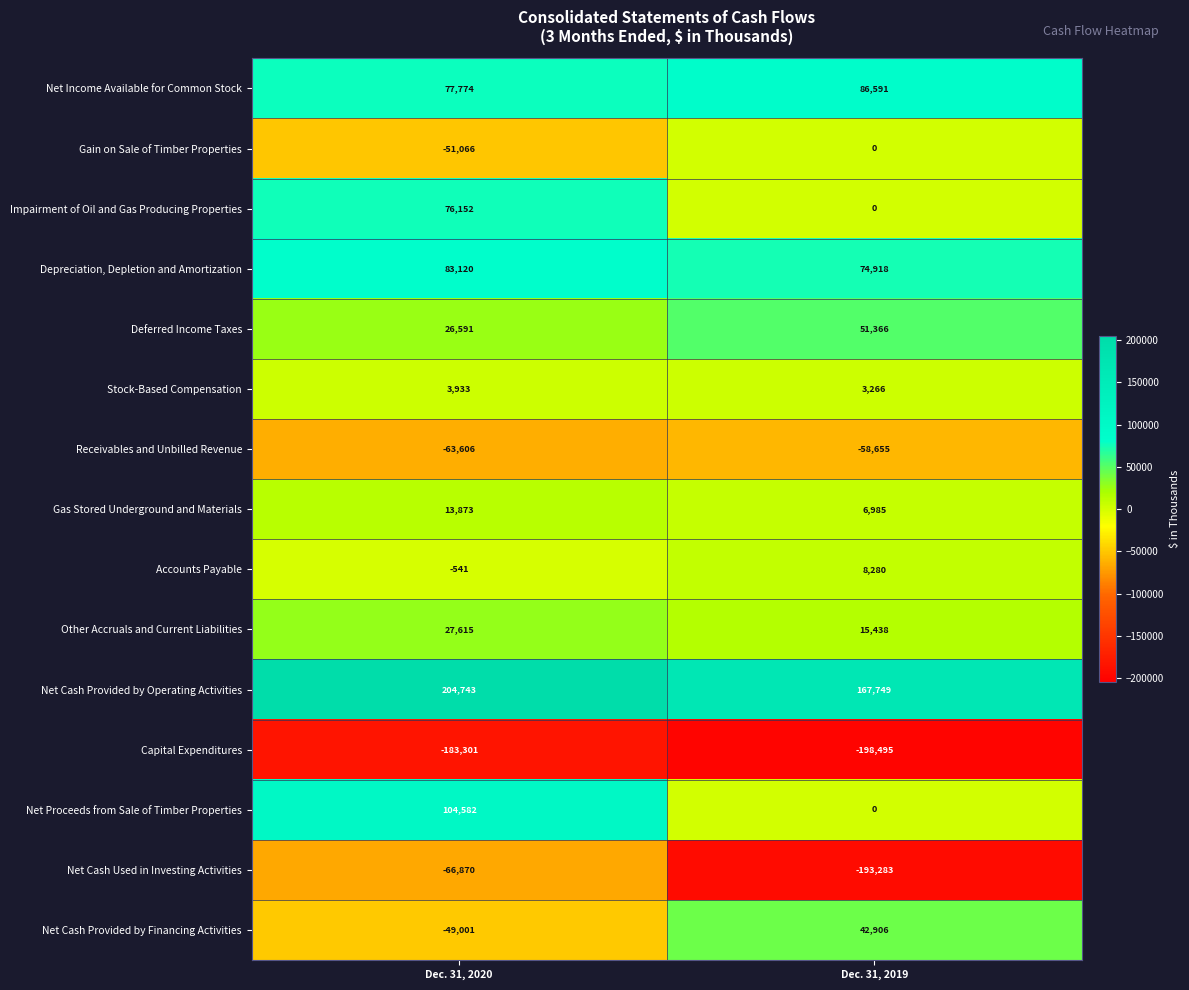

At how many categories does at least one series exceed 166451?

2